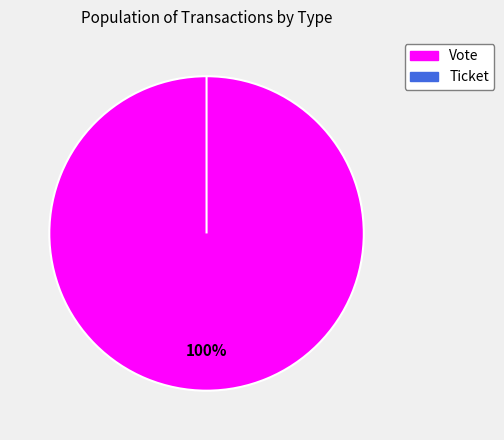

Which has a higher value, Ticket or Vote?

Vote